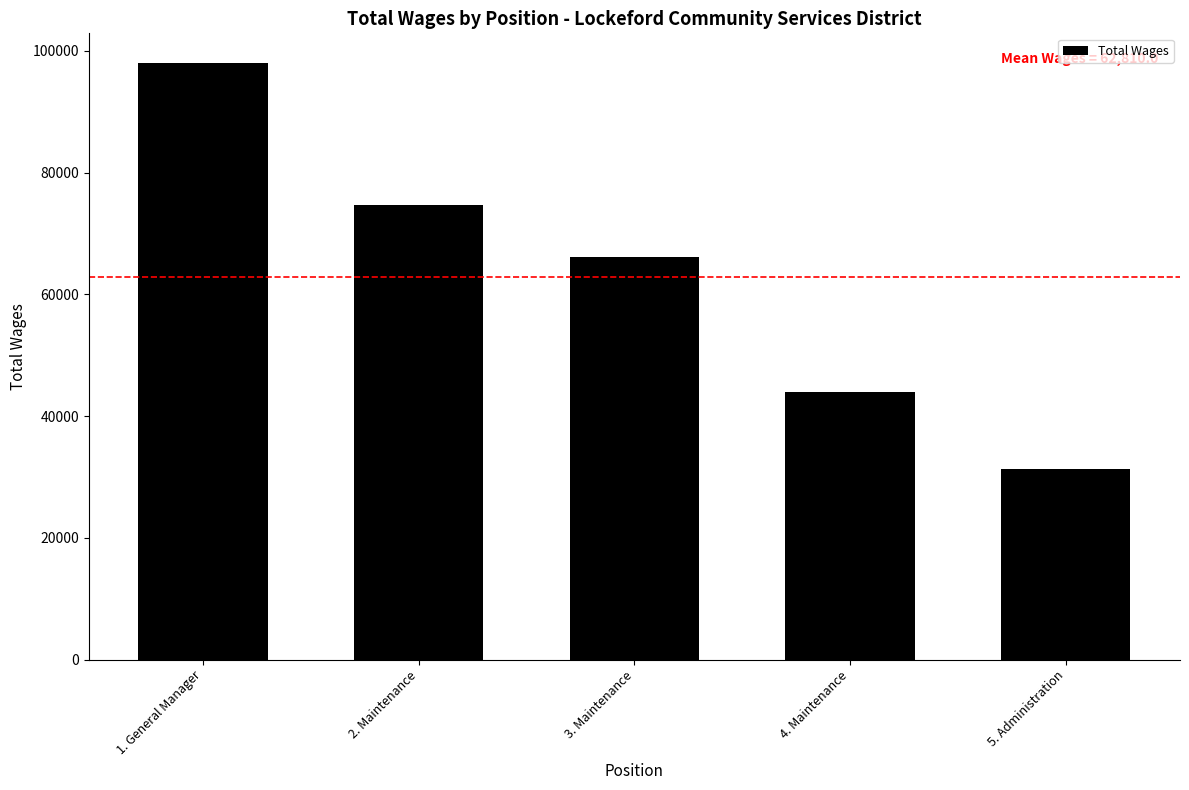

Count the number of data series in this chart.

1